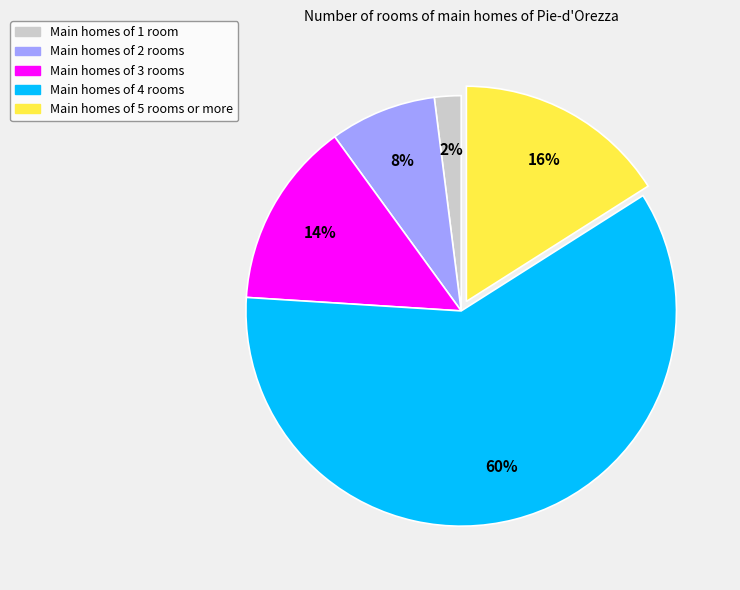

Does any single category account for the majority?

Yes